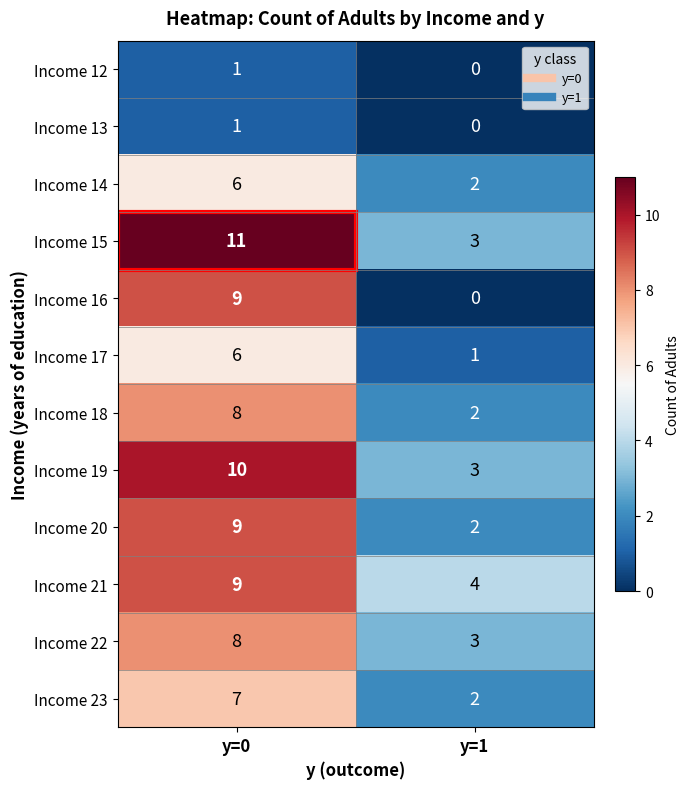

The Income 20 series shows 3 at y=1. True or false?

False